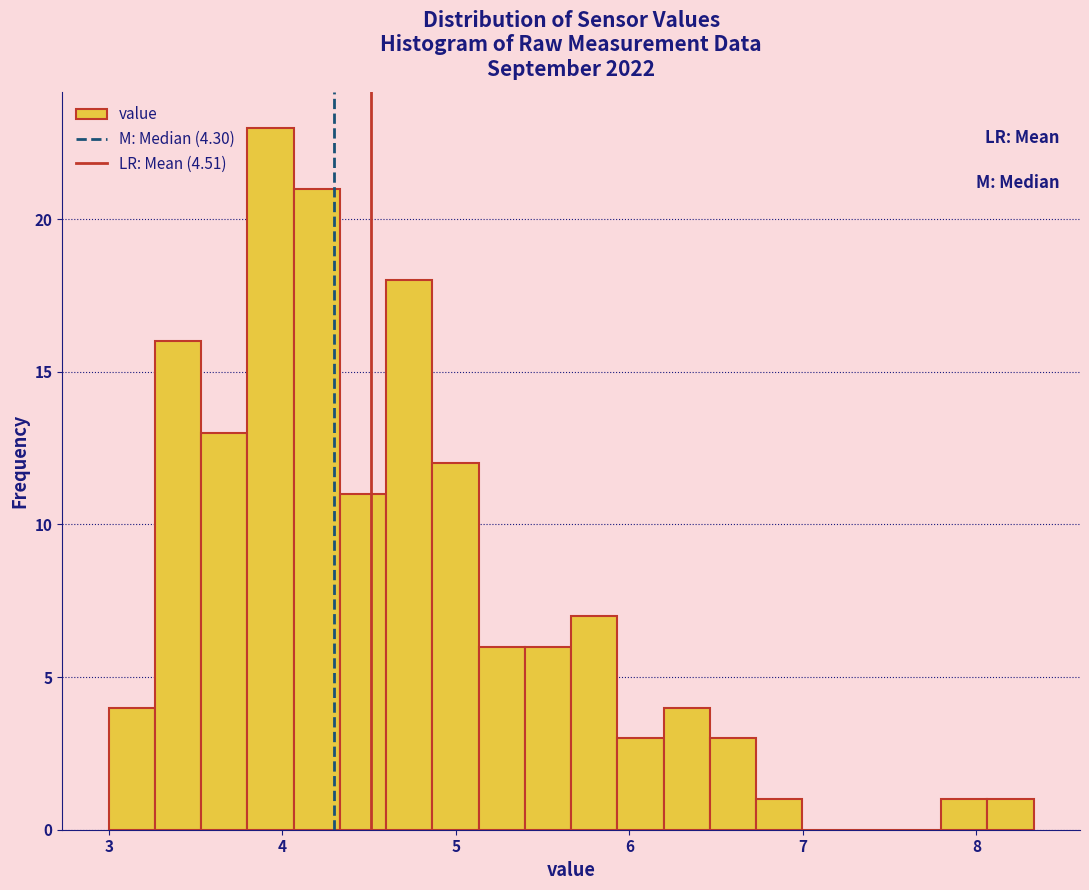

Read against the x-axis, roughly where is the centre of the tallest bar?

3.9